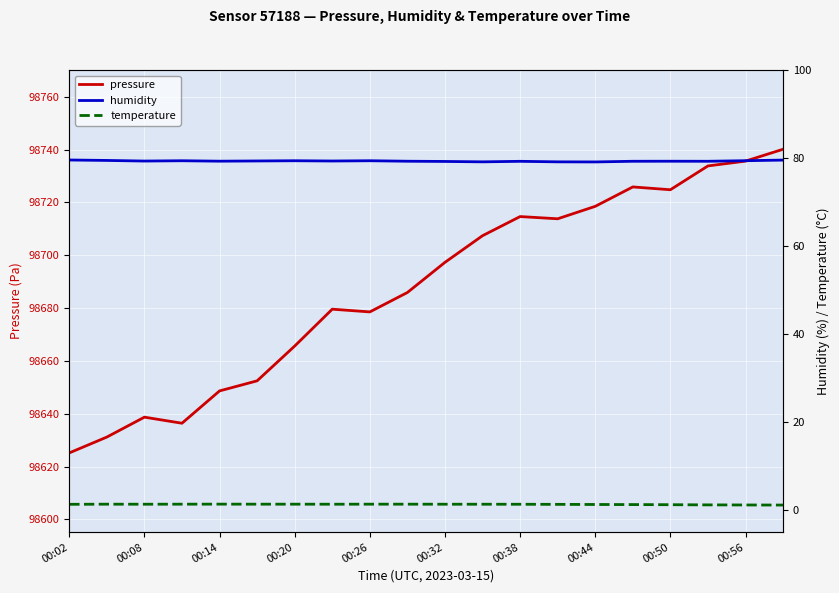

The value of pressure at 00:02 is 34665.1. True or false?

False